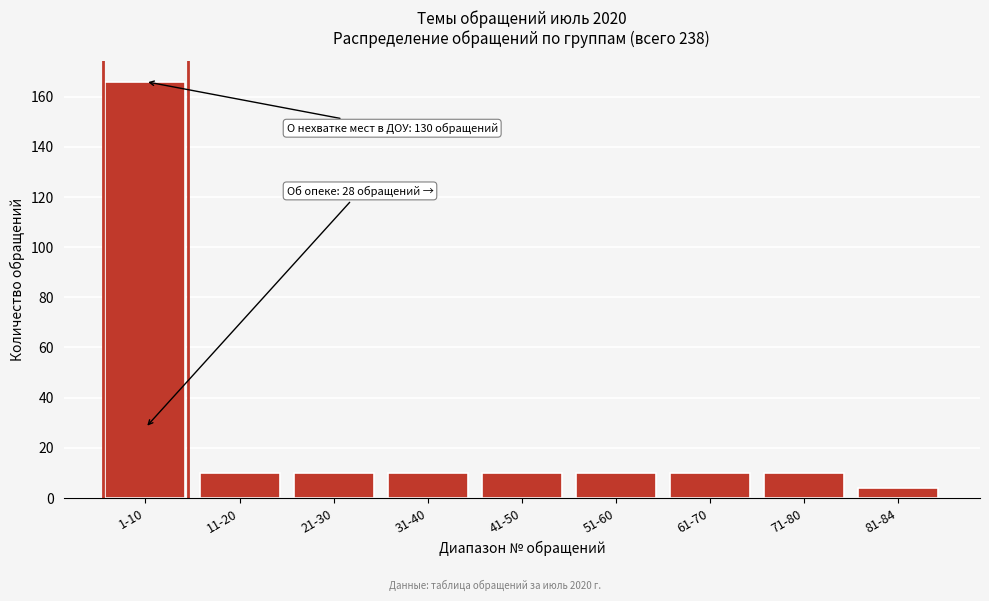

Reading right to left, list all the values displayed in this chart.

4	10	10	10	10	10	10	10	166